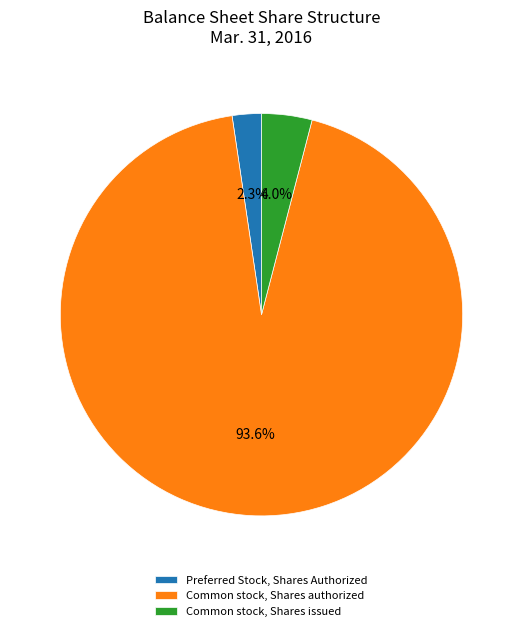

To the nearest percent, what is the average slice percentage?

33%